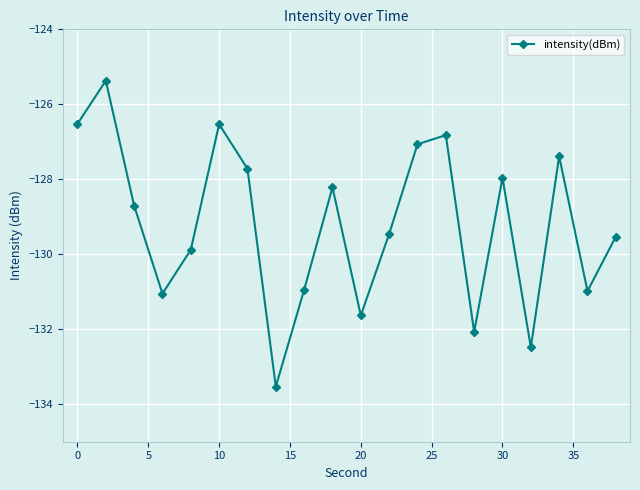

How many interior local peaks (higher than both neighbors) does the data have?

6